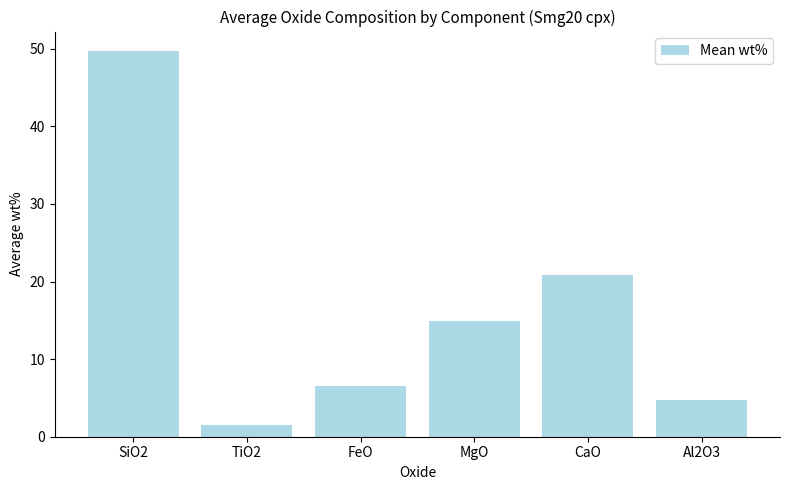

Which label corresponds to the largest value in the chart?

SiO2